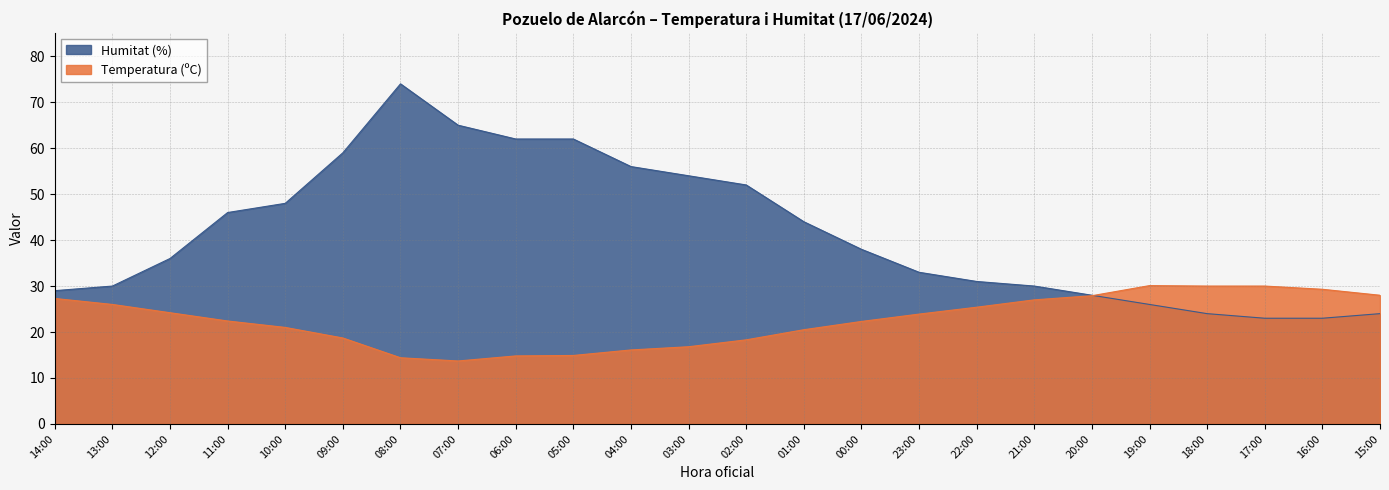

Reading left to right, transcribe all the data shown in this chart.

Temperatura (ºC): 14:00=27.3	13:00=26.0	12:00=24.2	11:00=22.4	10:00=21.0	09:00=18.7	08:00=14.4	07:00=13.7	06:00=14.8	05:00=14.9	04:00=16.1	03:00=16.8	02:00=18.3	01:00=20.5	00:00=22.3	23:00=23.9	22:00=25.4	21:00=27.0	20:00=27.9	19:00=30.1	18:00=30.0	17:00=30.0	16:00=29.3	15:00=28.0
Humitat (%): 14:00=29.0	13:00=30.0	12:00=36.0	11:00=46.0	10:00=48.0	09:00=59.0	08:00=74.0	07:00=65.0	06:00=62.0	05:00=62.0	04:00=56.0	03:00=54.0	02:00=52.0	01:00=44.0	00:00=38.0	23:00=33.0	22:00=31.0	21:00=30.0	20:00=28.0	19:00=26.0	18:00=24.0	17:00=23.0	16:00=23.0	15:00=24.0